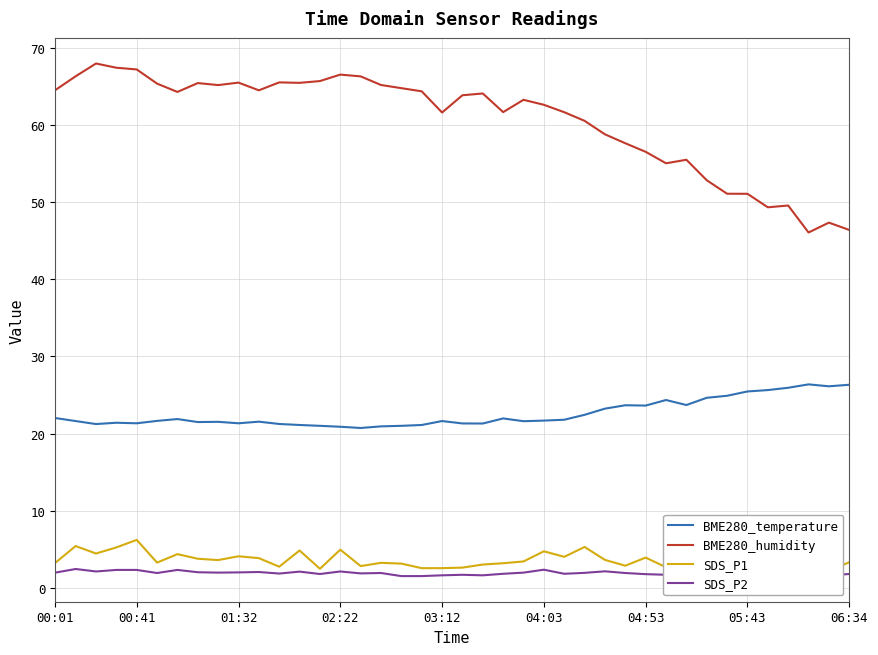

At how many categories does at least one series exceed 36?

40